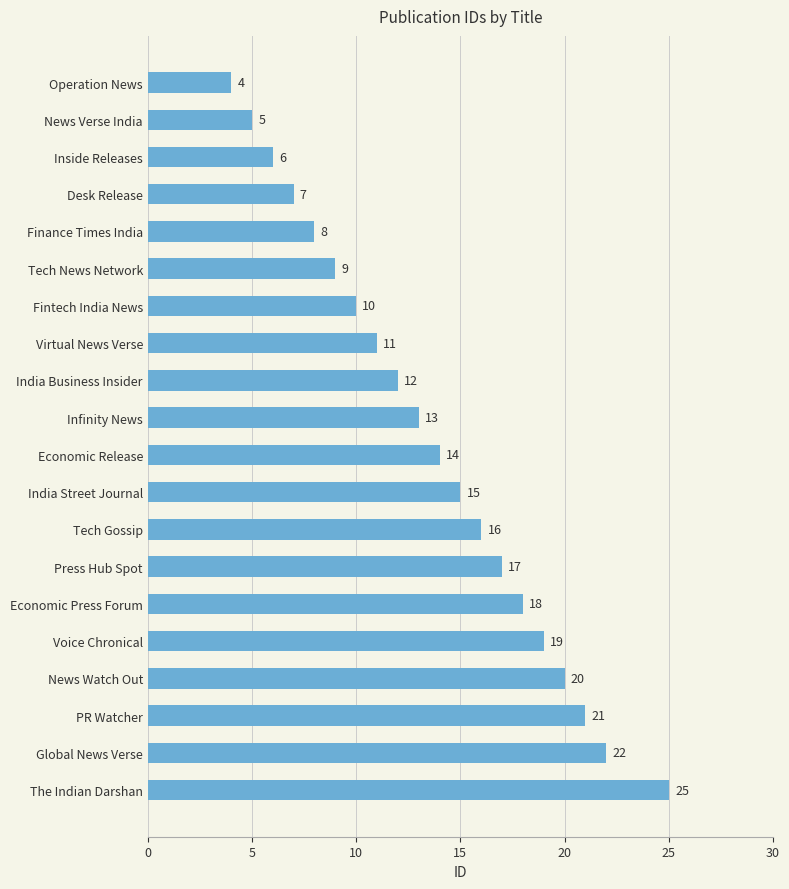

Is it true that the value at Desk Release is 7?

True